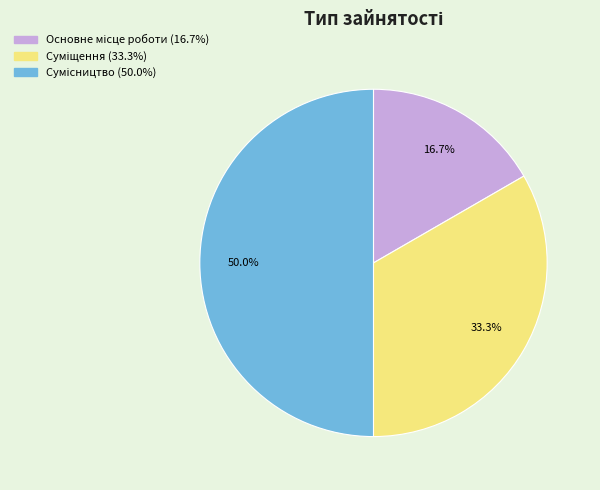

What portion of the pie excludes Основне місце роботи?

83.3%